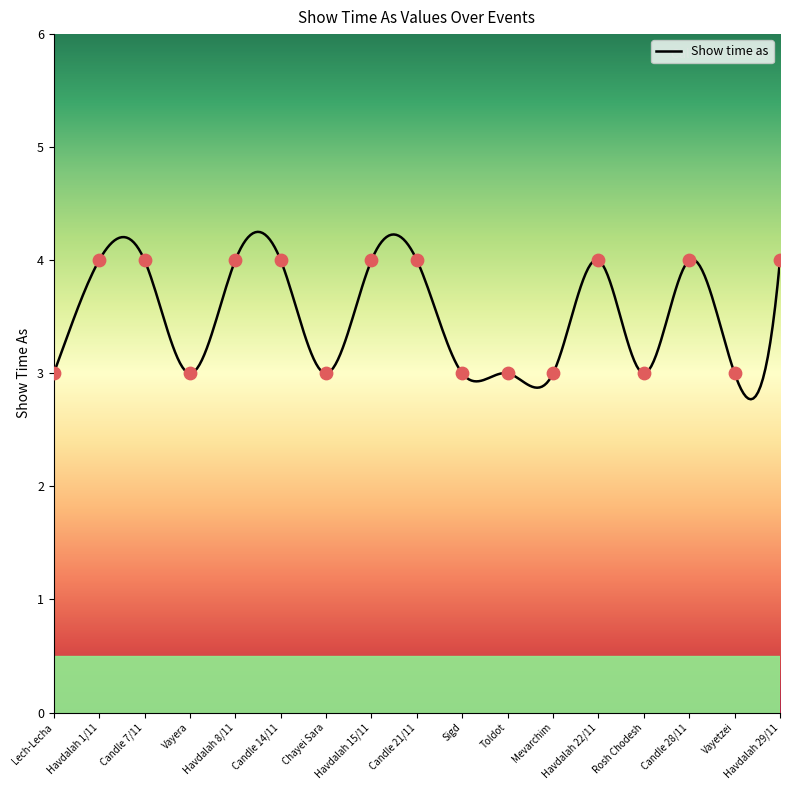

What is the ratio of the value at Havdalah 15/11 to the value at Lech-Lecha?

1.3